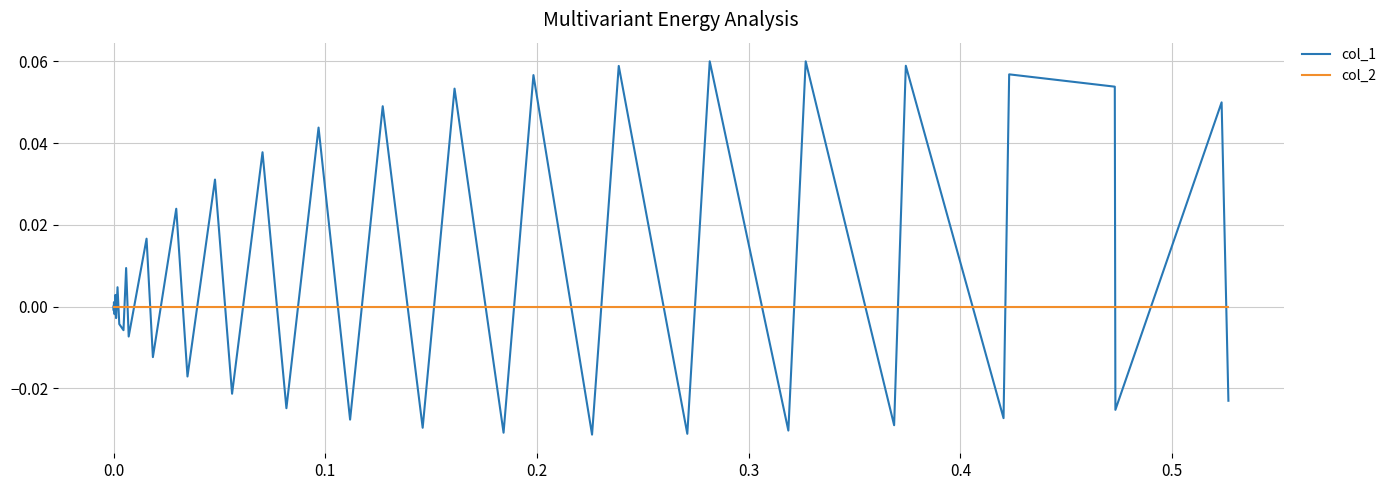

After their last crossing, which series has the higher values: col_2 or col_1?

col_2